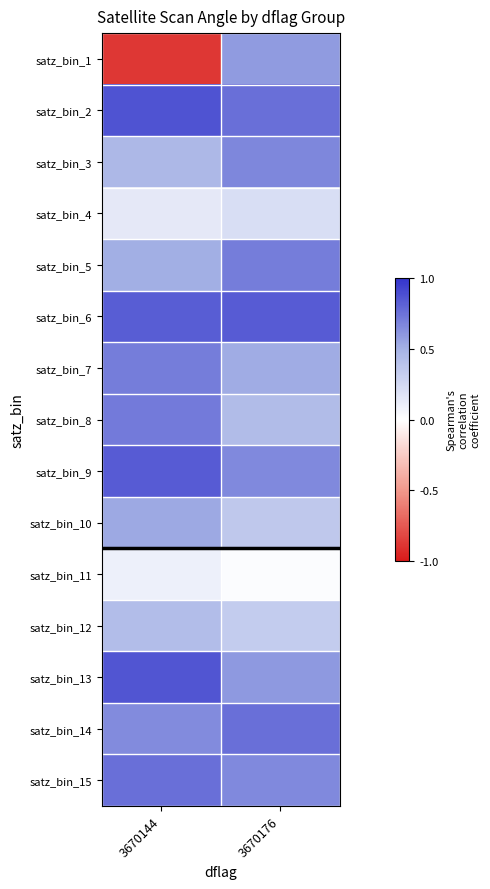

List the series in order of their peak value, lowest first.

satz_bin_11, satz_bin_4, satz_bin_12, satz_bin_10, satz_bin_1, satz_bin_3, satz_bin_7, satz_bin_5, satz_bin_8, satz_bin_15, satz_bin_14, satz_bin_9, satz_bin_6, satz_bin_13, satz_bin_2